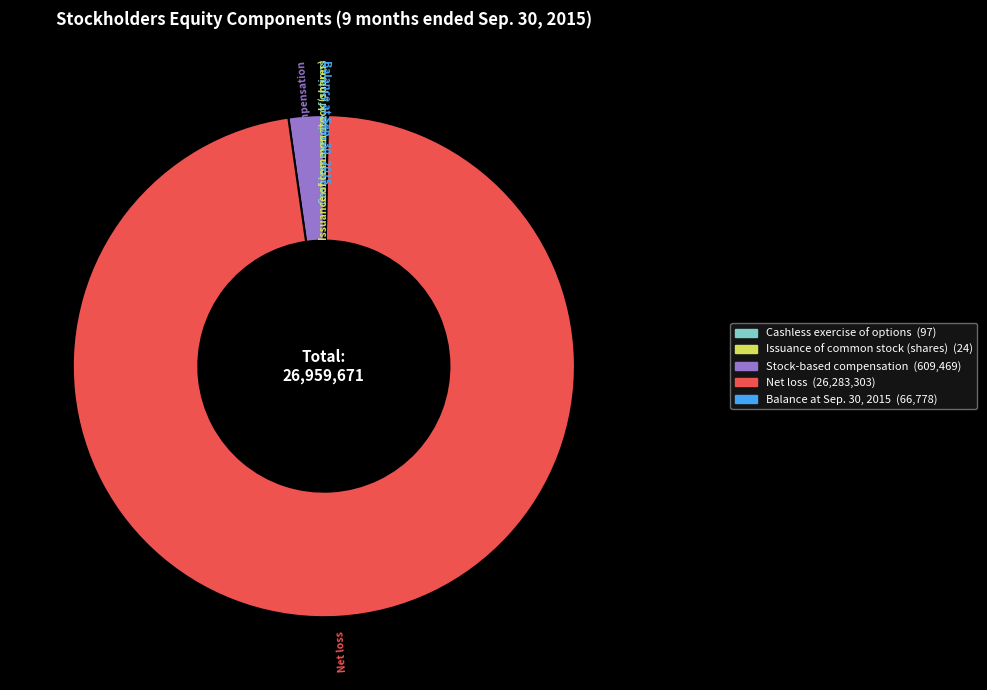

Does Net loss represent more than half of the total?

Yes